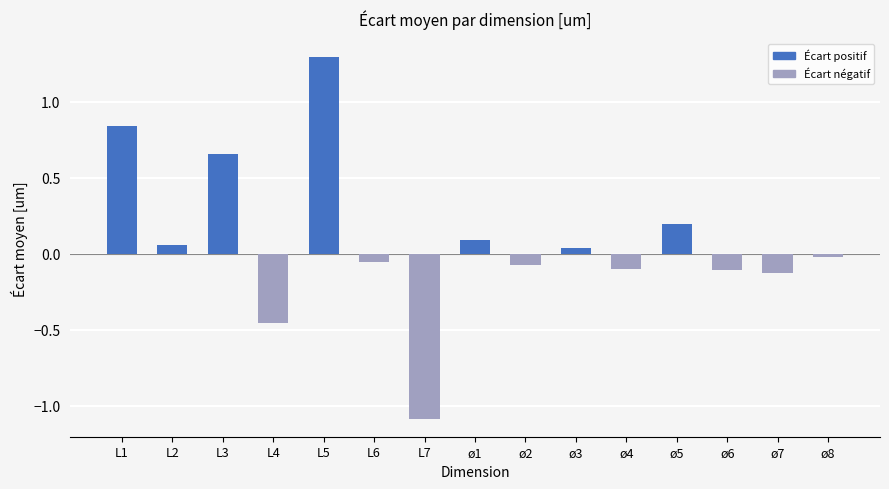

What is the difference between the maximum and minimum values?

2.4